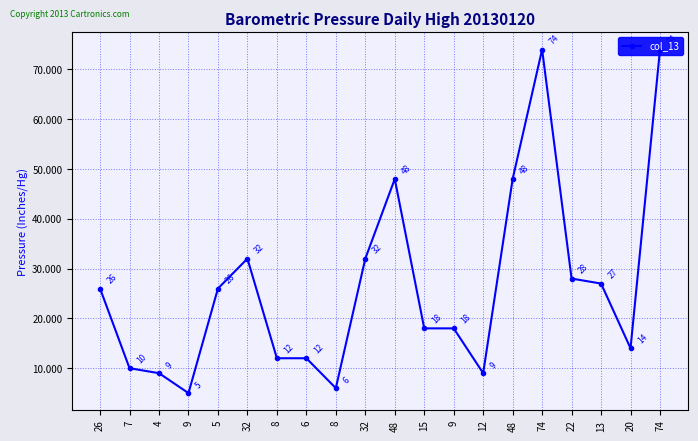

Rank the categories by value from highest to lowest.

74, 74, 48, 48, 32, 32, 22, 13, 26, 5, 15, 9, 20, 8, 6, 7, 4, 12, 8, 9